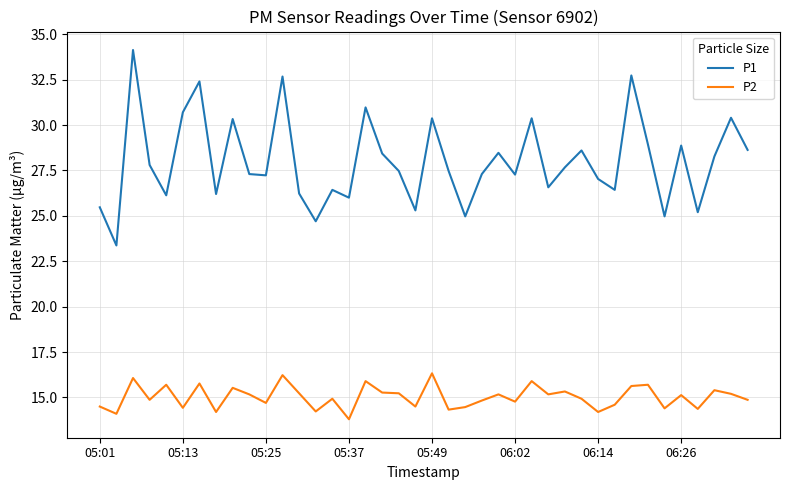

True or false: P2 has more than 1 interior local peaks.

True